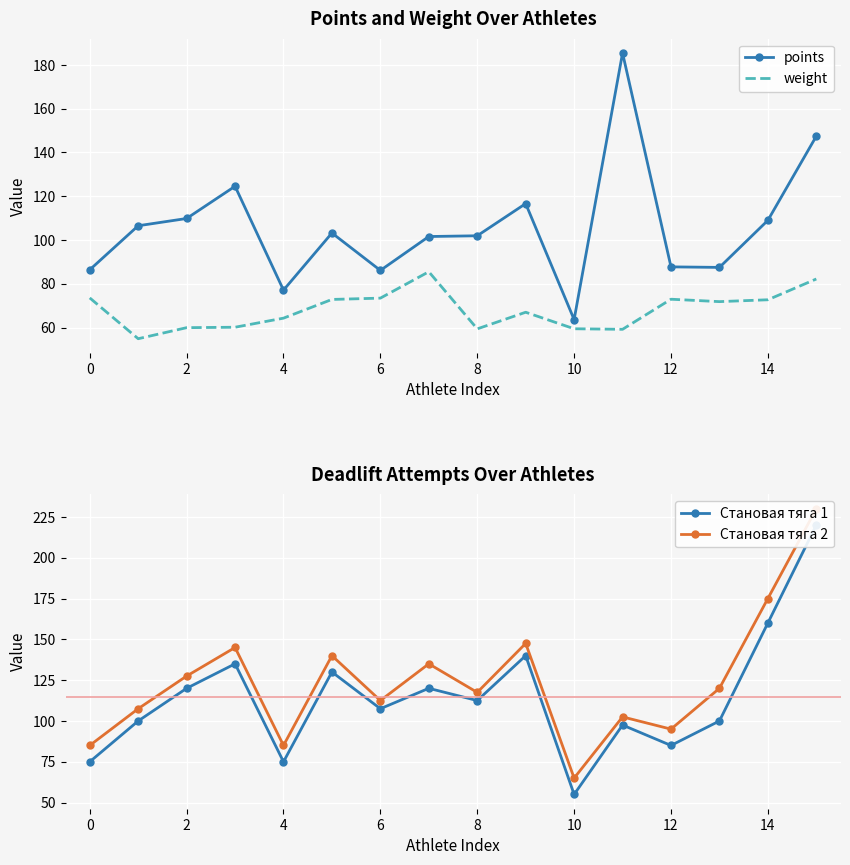

How many interior local peaks does the Становая тяга 1 series have?

5